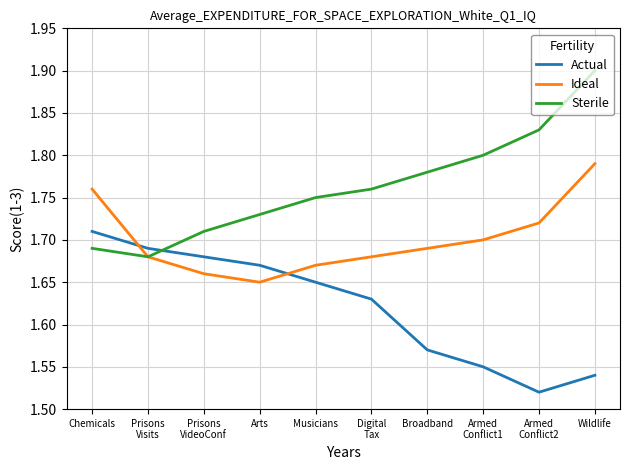

What position from the right is Wildlife?

1